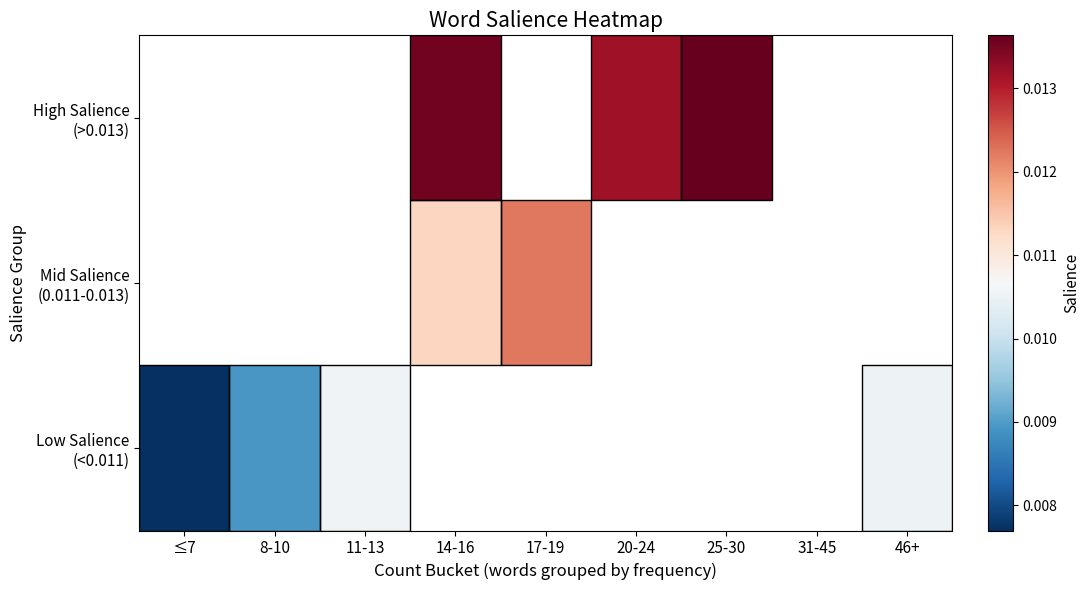

Is the value of Low Salience (<0.011) at 25-30 greater than the value of Mid Salience (0.011-0.013) at 17-19?

No